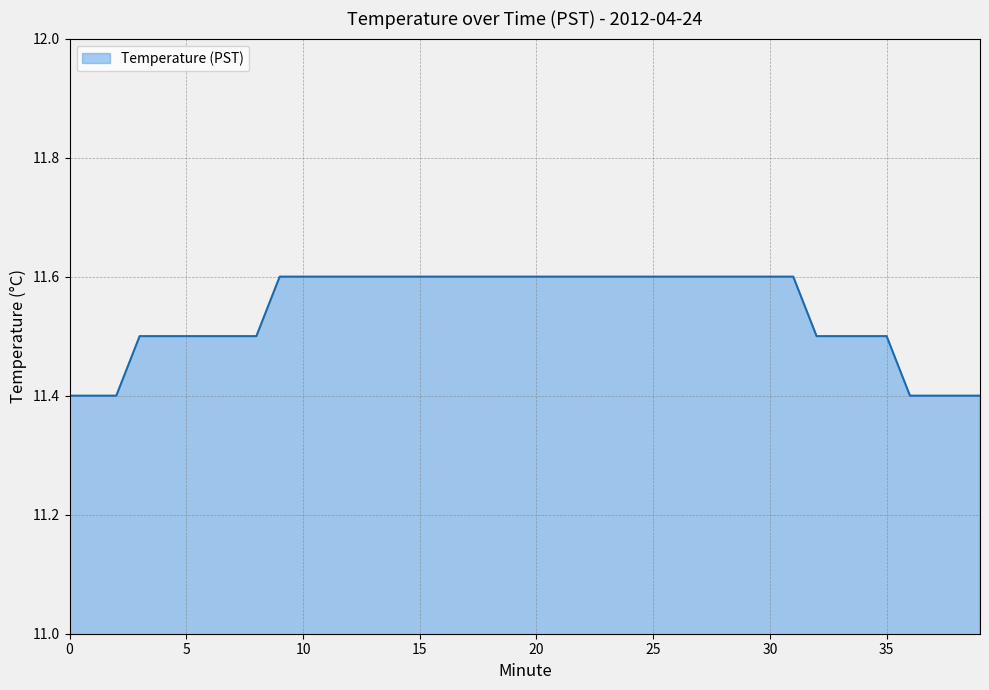

What is the smallest value displayed?

11.4